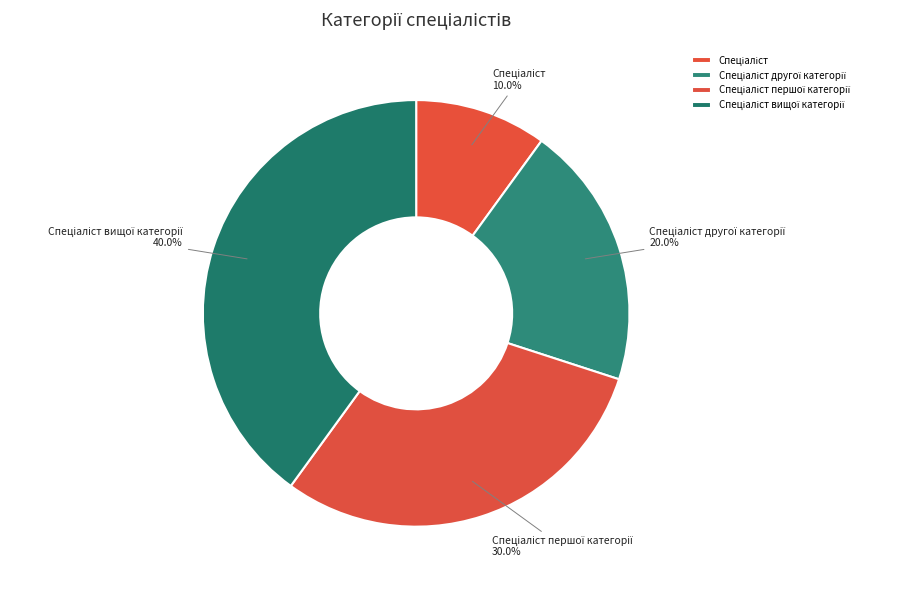

Is there any slice that represents more than half of the pie?

No